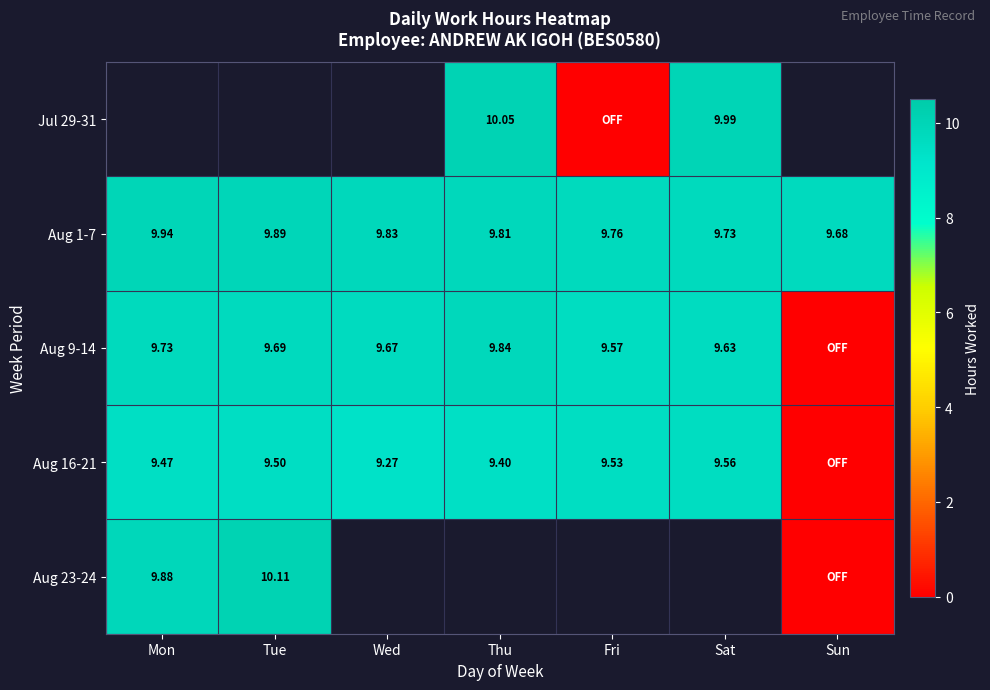

Where is Aug 1-7 nearest to the value 9?

Sun